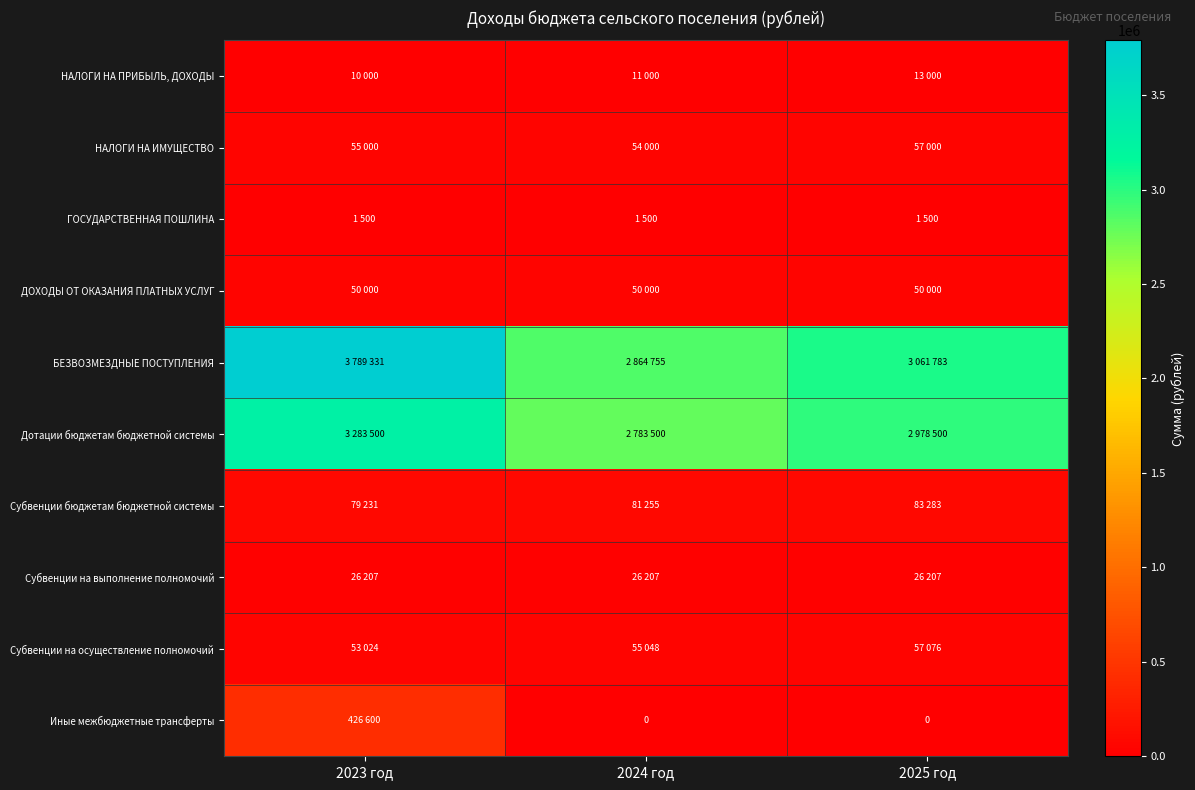

Which series has the largest total across all categories?

БЕЗВОЗМЕЗДНЫЕ ПОСТУПЛЕНИЯ